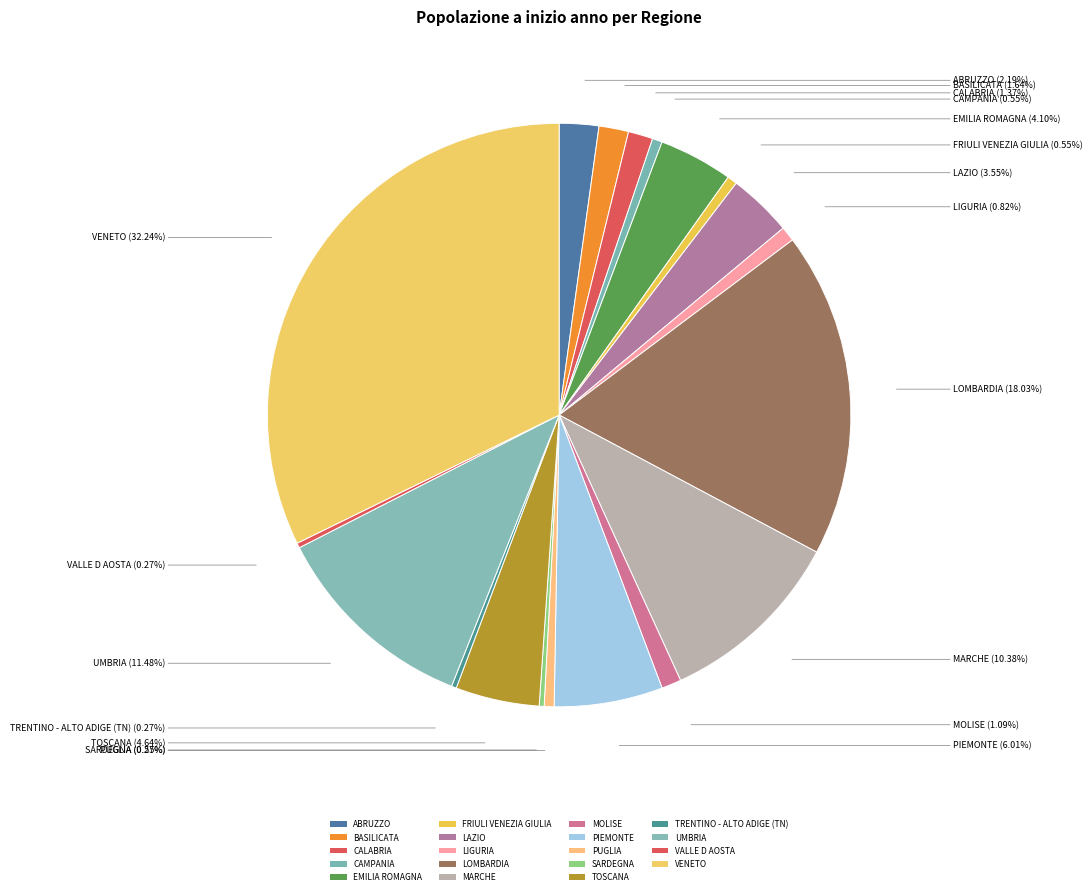

How many slices are in this pie chart?

19